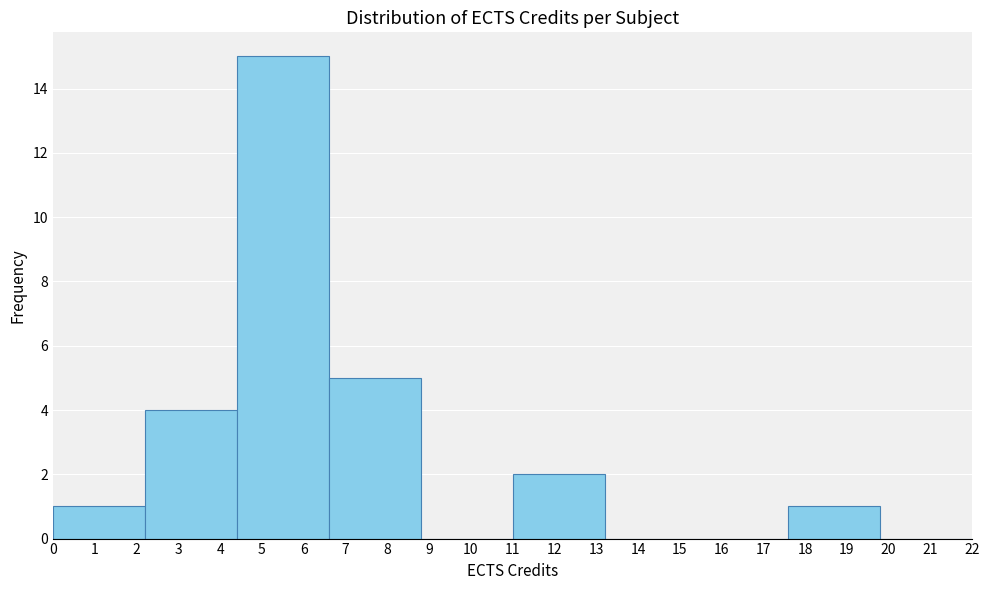

Which range on the x-axis has the tallest bar?

4.4 to 6.6